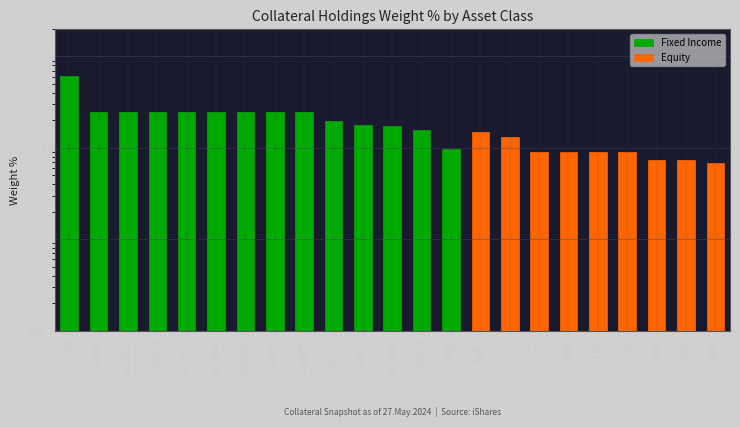

List the series in order of their overall mean, highest first.

Fixed Income, Equity